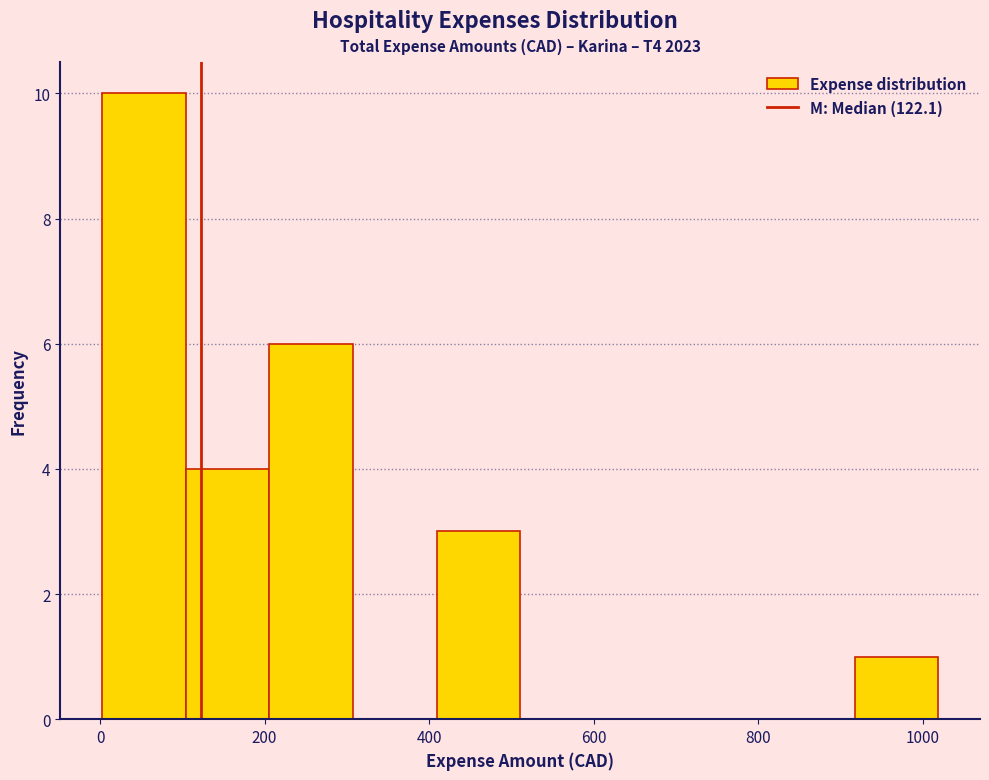

What is the height of the bar covering 100 to 200 on the x-axis? Neither the bar edges nor the heights are printed on the chart, so give them approximately, as read against the axes.

4